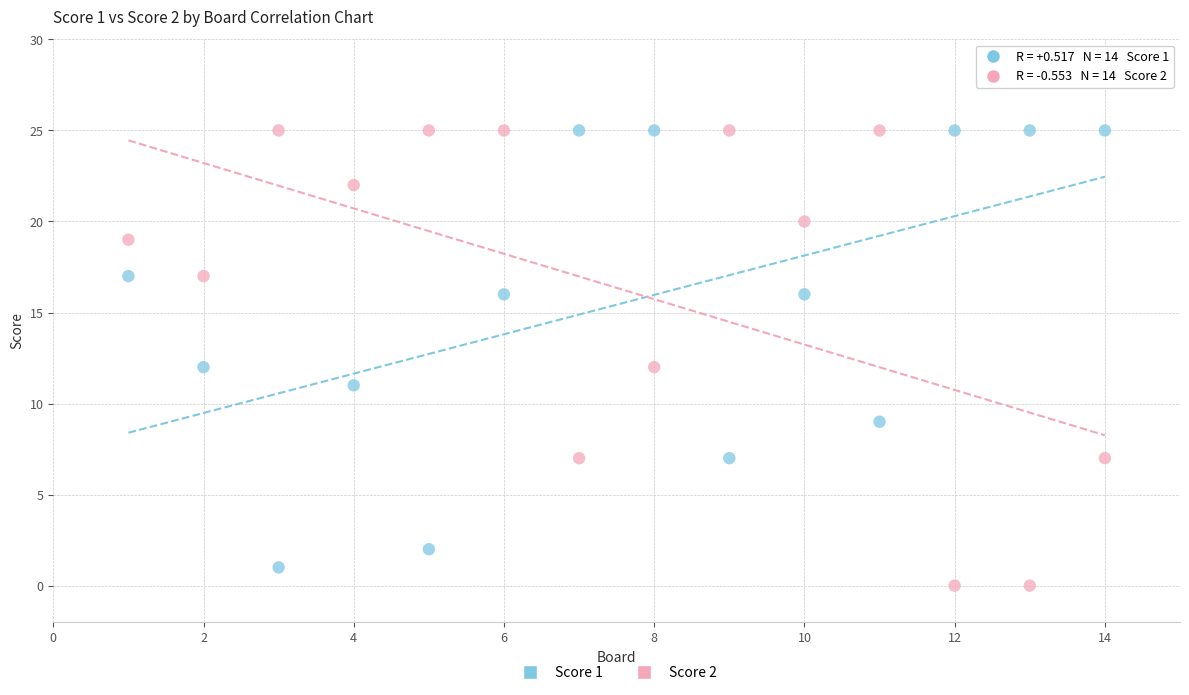

Which series has the largest Y range (max minus min)?

Score 2